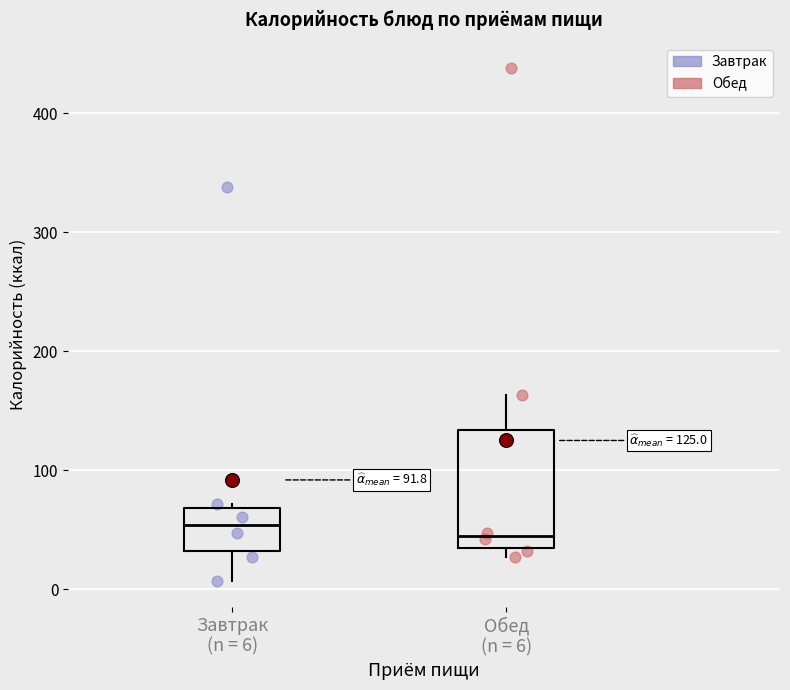

Comparing the boxes themselves (not the whiskers), which one is the tallest?

Обед (n = 6)